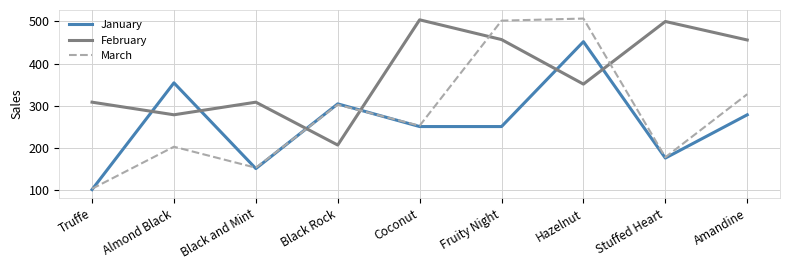

Rank the series by their average value, from highest to lowest.

February, March, January